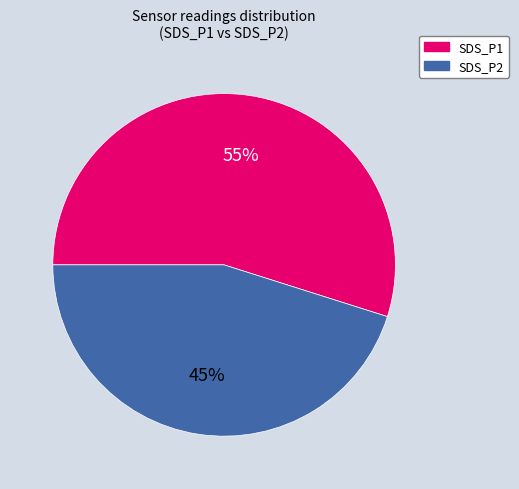

Approximately how many times larger is the value at SDS_P2 compared to SDS_P1?

0.8